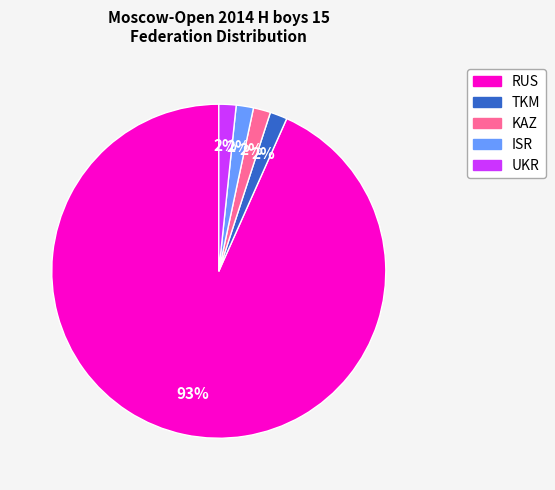

Does RUS account for over 50% of the chart?

Yes